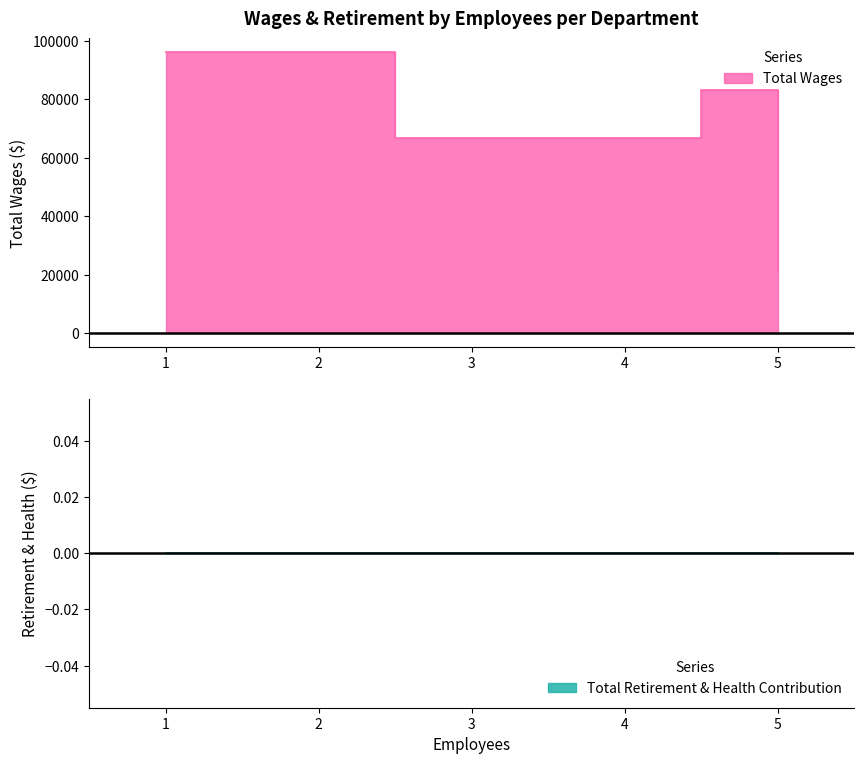

True or false: Total Wages has more than 1 points higher than both neighbors.

False